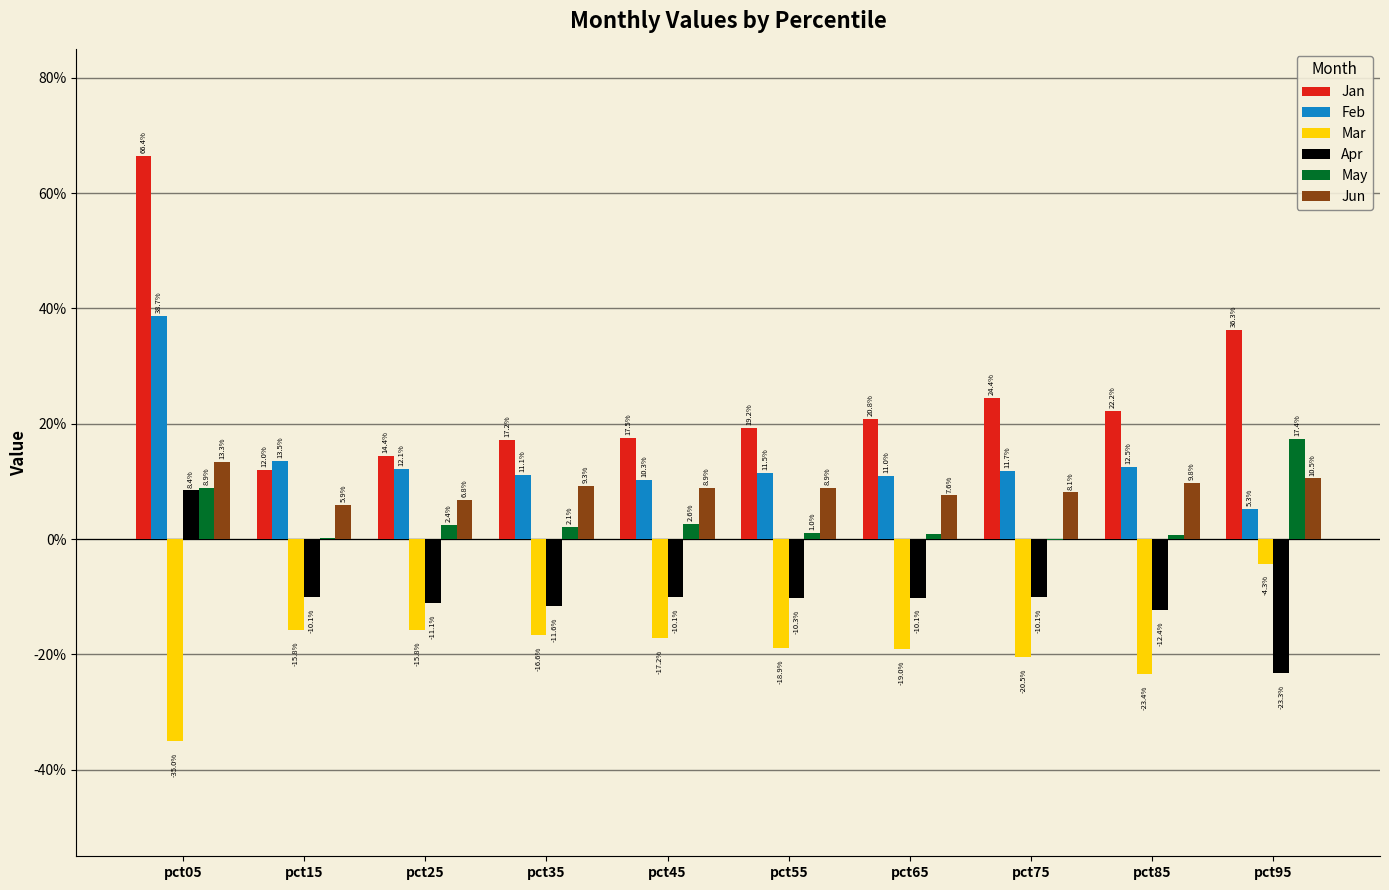

What are all the series names shown in the legend?

Jan, Feb, Mar, Apr, May, Jun